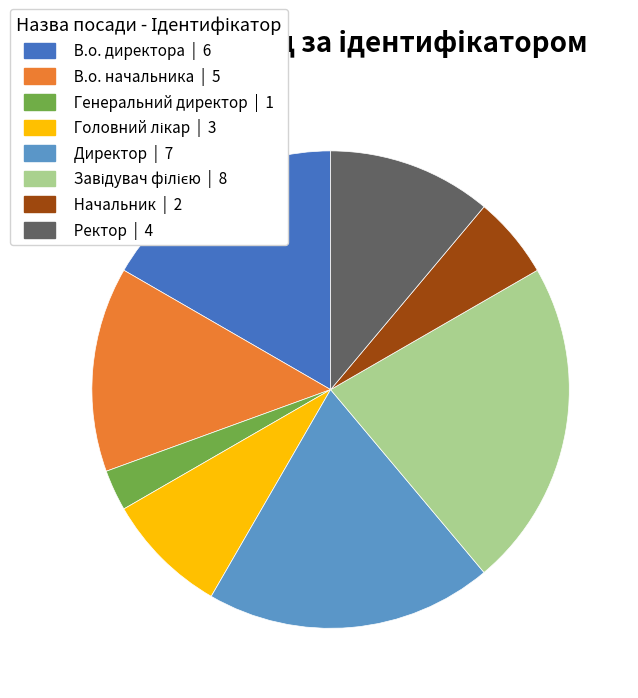

Is the sum of Директор | 7 and В.о. начальника | 5 greater than half?

No